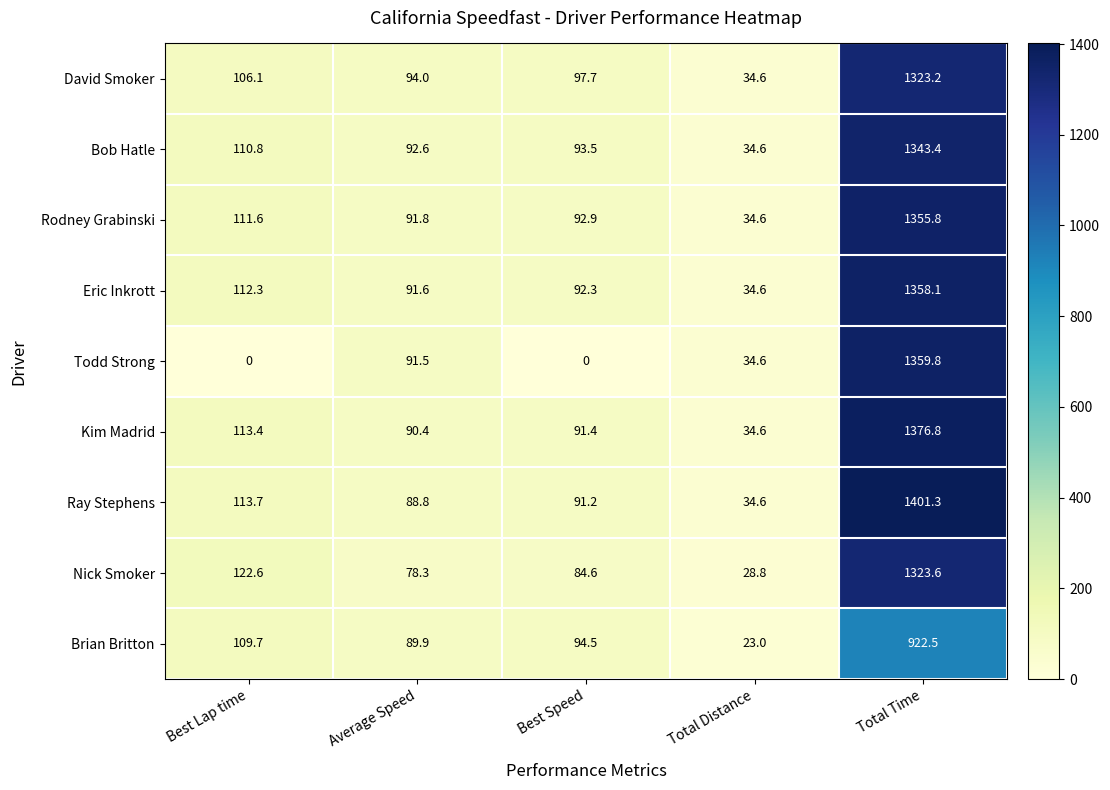

Is it true that Ray Stephens equals 1401.3 at Total Time?

True